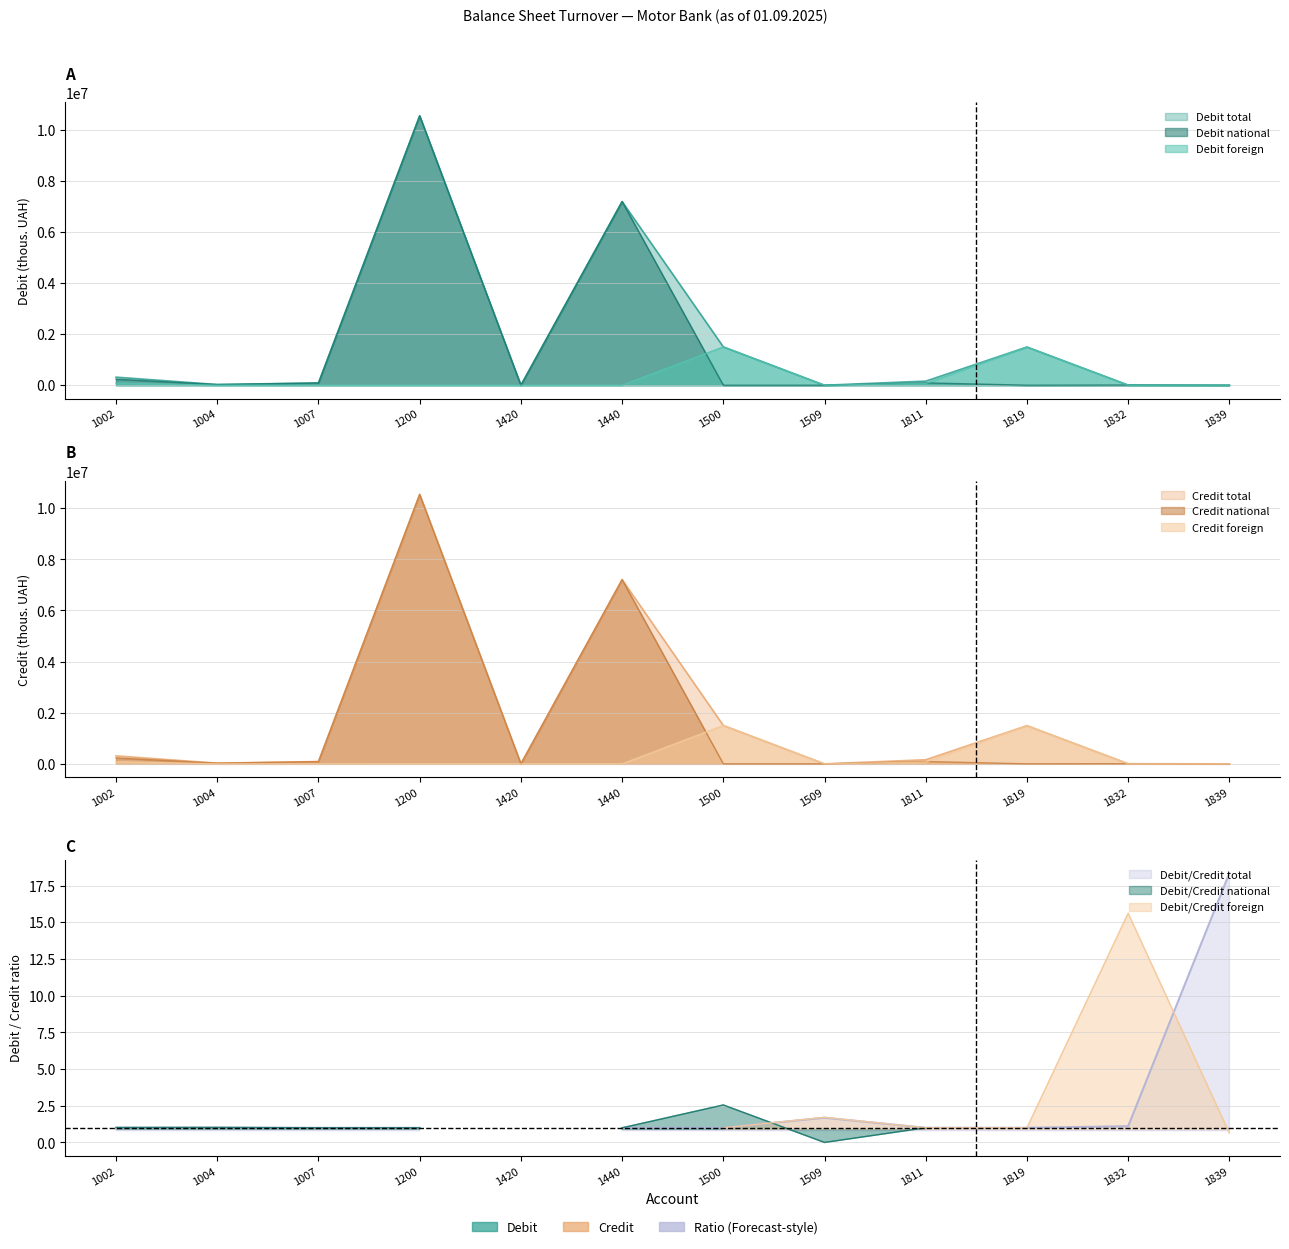

True or false: Debit foreign and Debit national cross at least once.

True